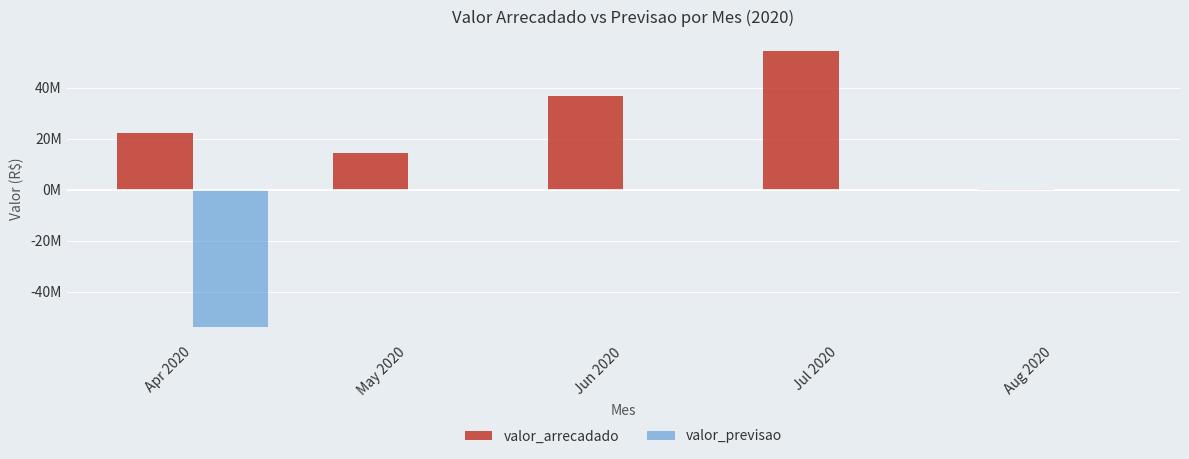

What are all the series names shown in the legend?

valor_arrecadado, valor_previsao